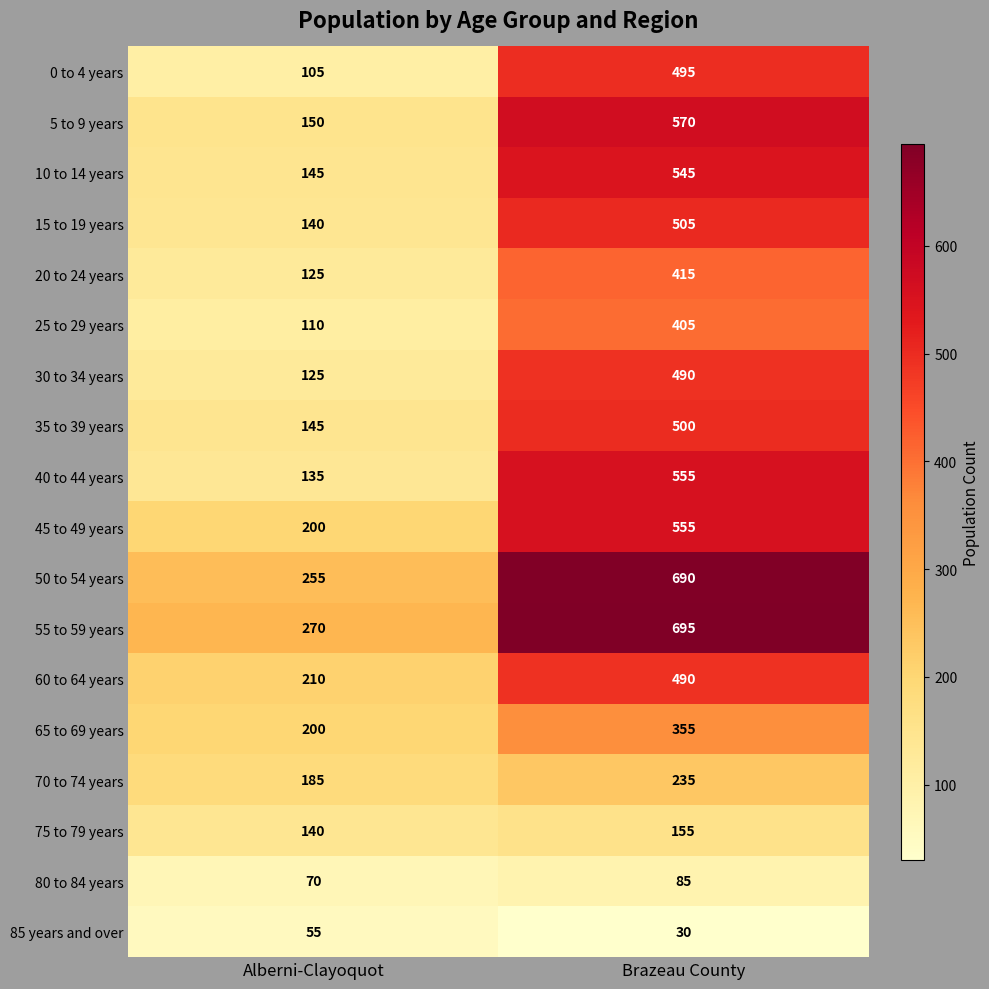

Which category has the lowest value across all series?

Brazeau County